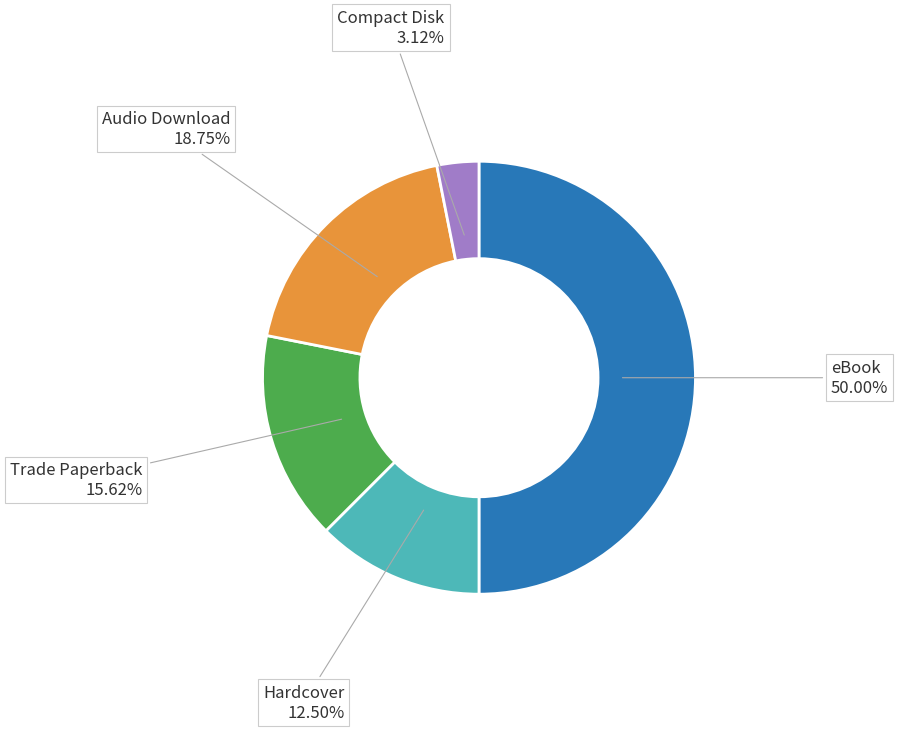

Does Audio Download account for over 50% of the chart?

No